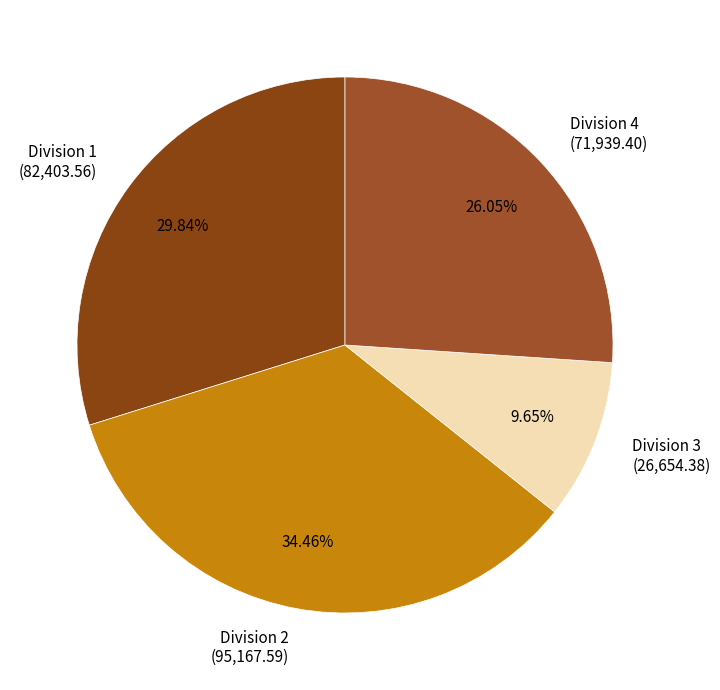

Is it true that Division 1 is 35% of the pie?

False